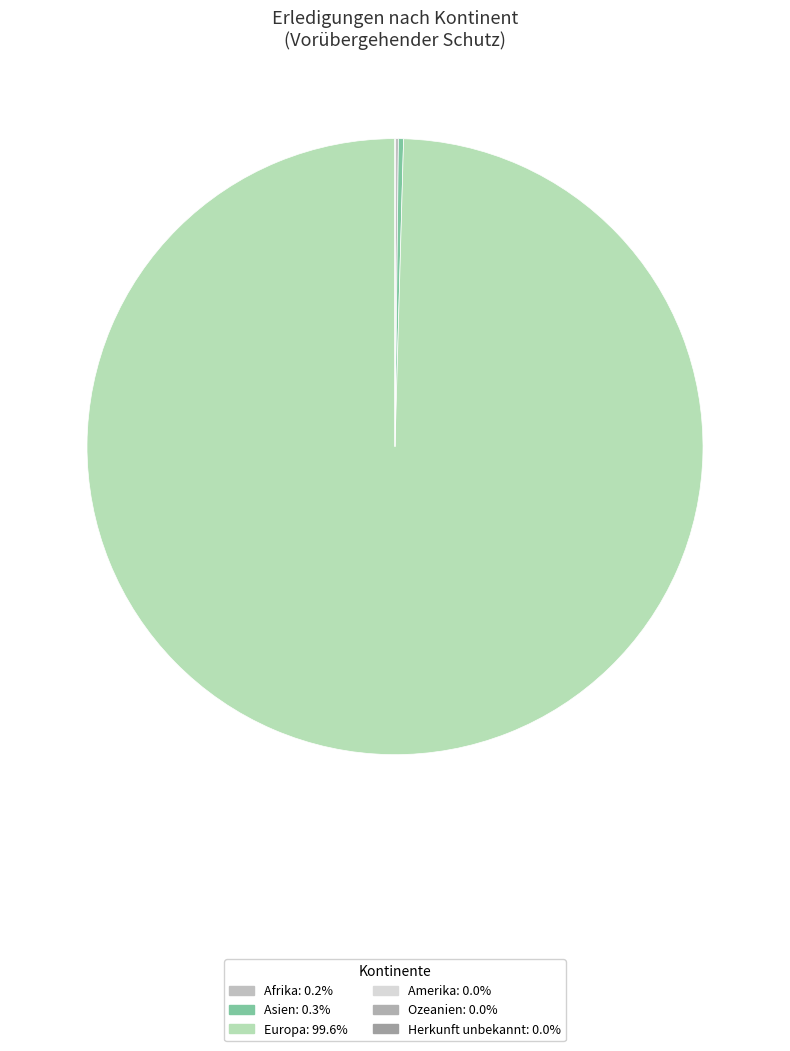

To the nearest percent, what percentage of the pie is Europa?

100%